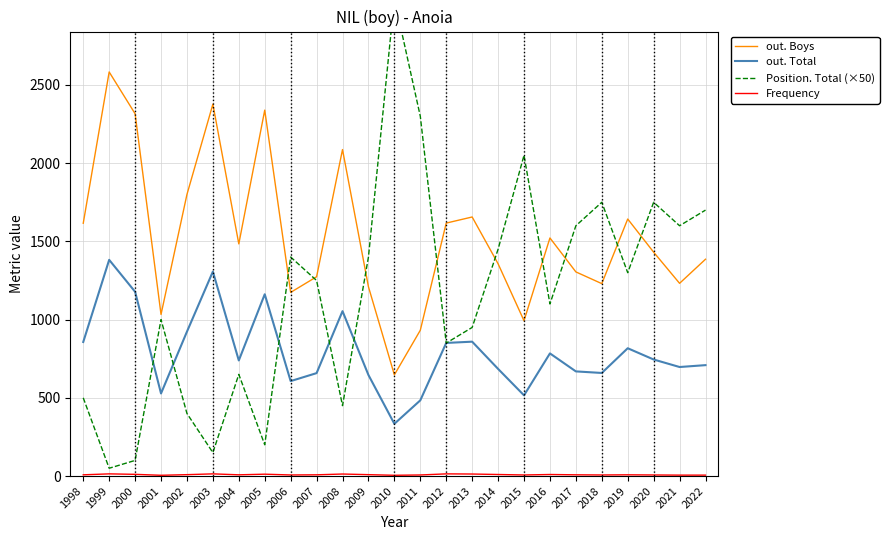

Which category has the lowest value across all series?

2001